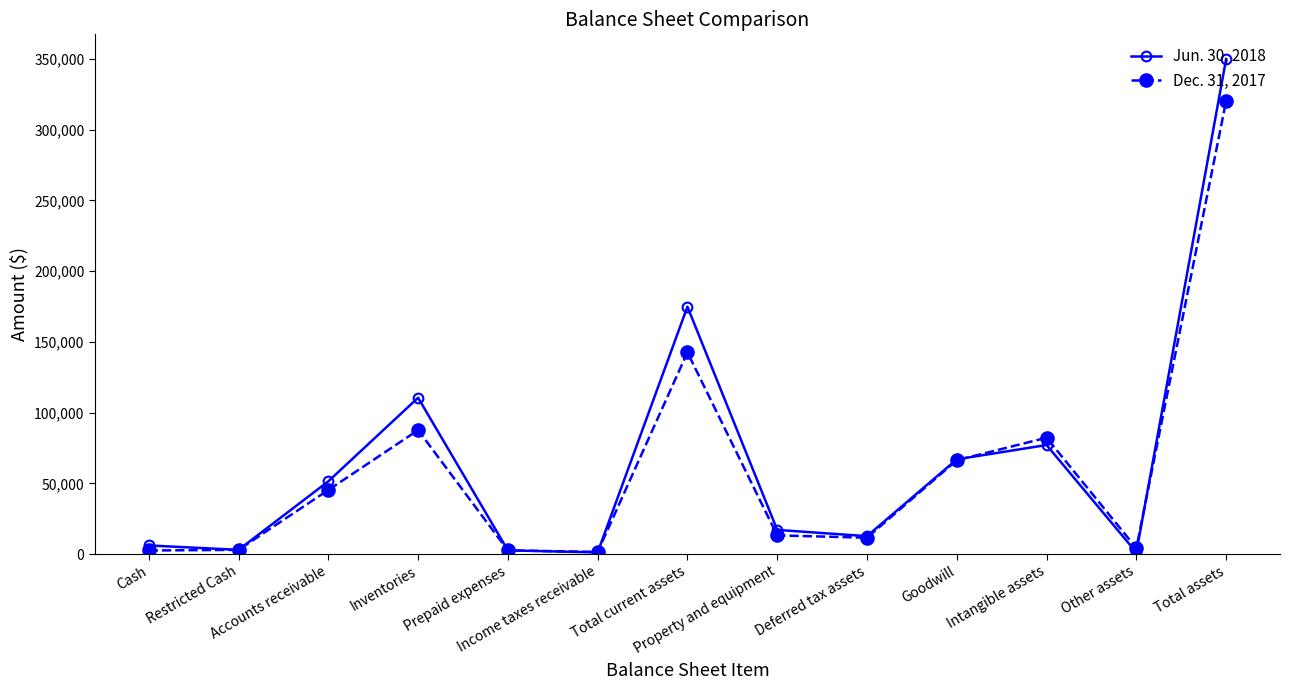

Does the chart have visible grid lines?

No